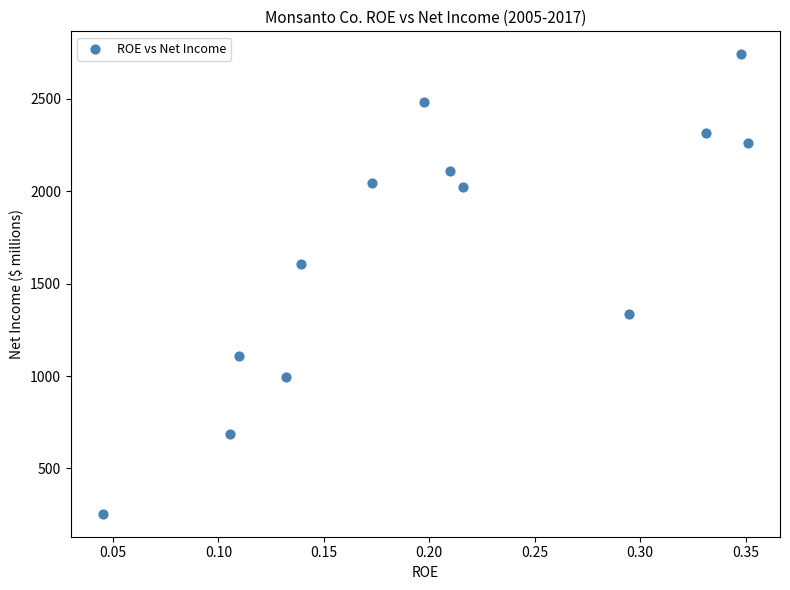

What Y value in the scatter plot is closest to 1497?

1607